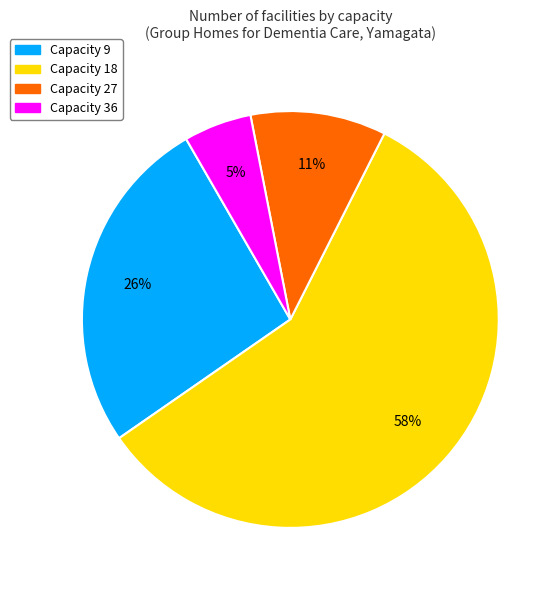

To the nearest percent, what is the difference between the largest and smallest slice percentages?

53%